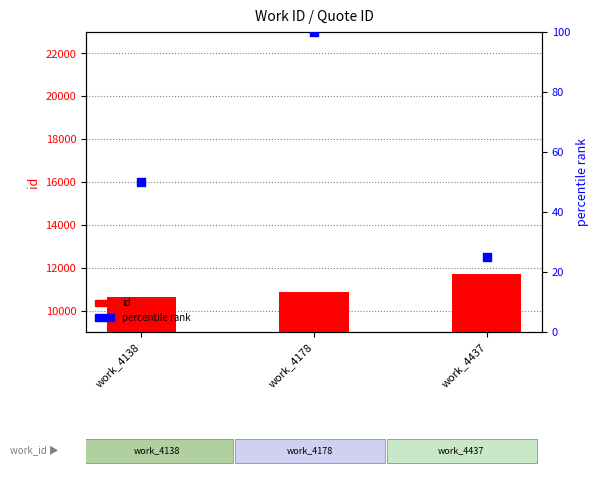

At which category is the sum across all series the highest?

work_4437